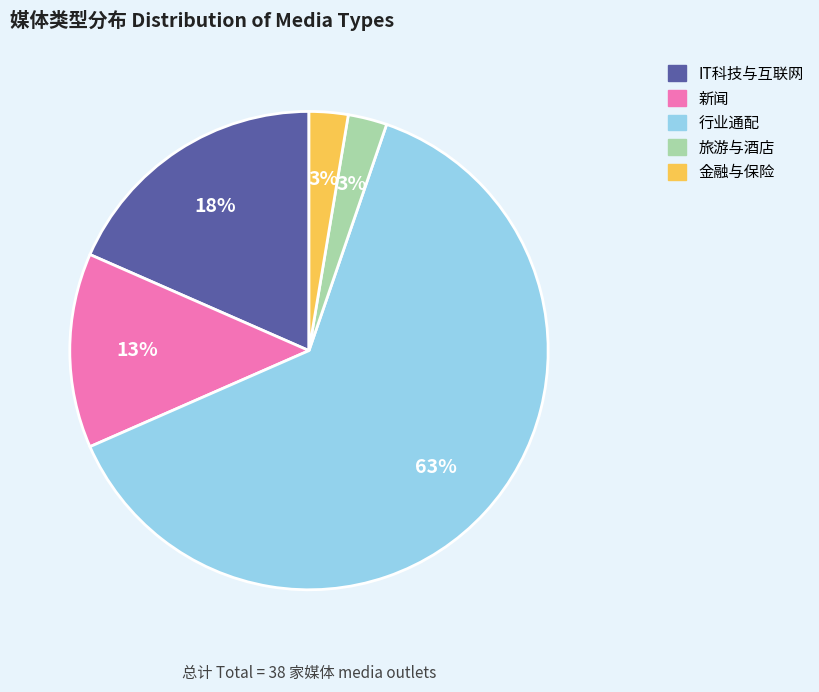

The 金融与保险 slice represents 12% of the pie. True or false?

False